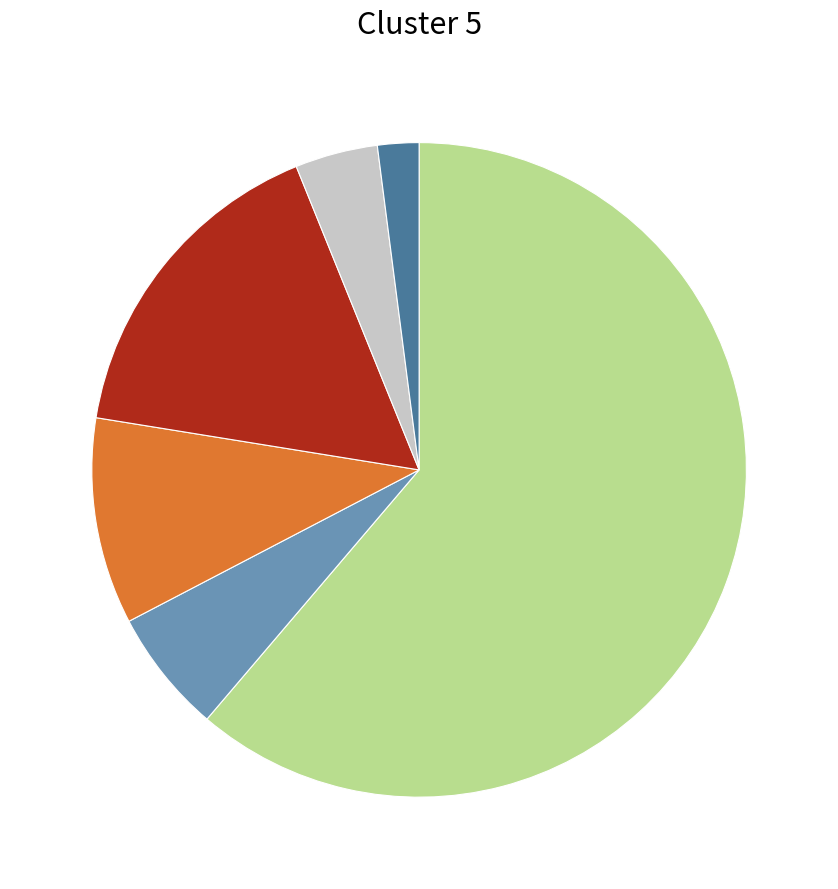

Is there a majority slice in this chart?

Yes